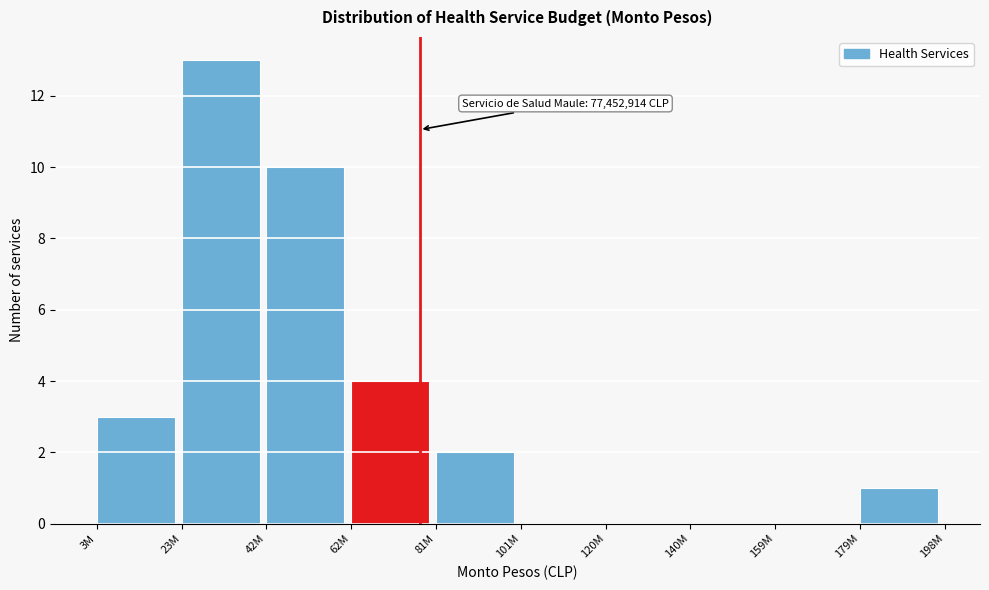

Reading left to right, what are all the values shown in this chart?

3M=3	23M=13	42M=10	62M=4	81M=2	101M=0	120M=0	140M=0	159M=0	179M=1